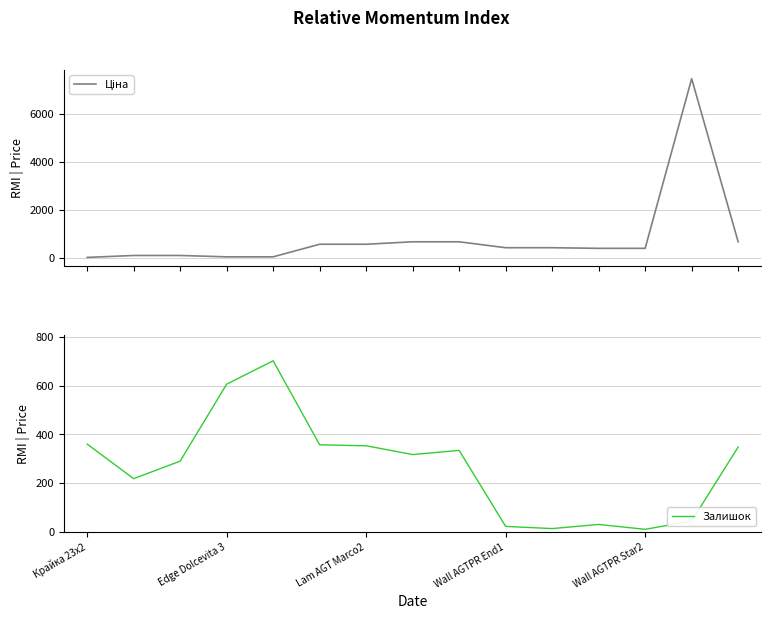

Which series has the largest range (max minus min)?

Ціна